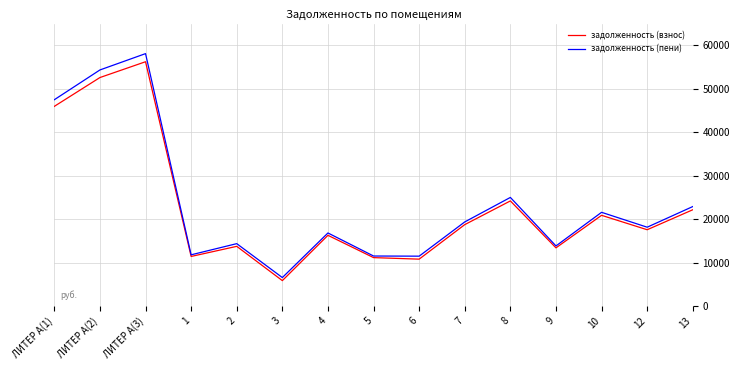

Where is задолженность (взнос) nearest to the value 31022?

8